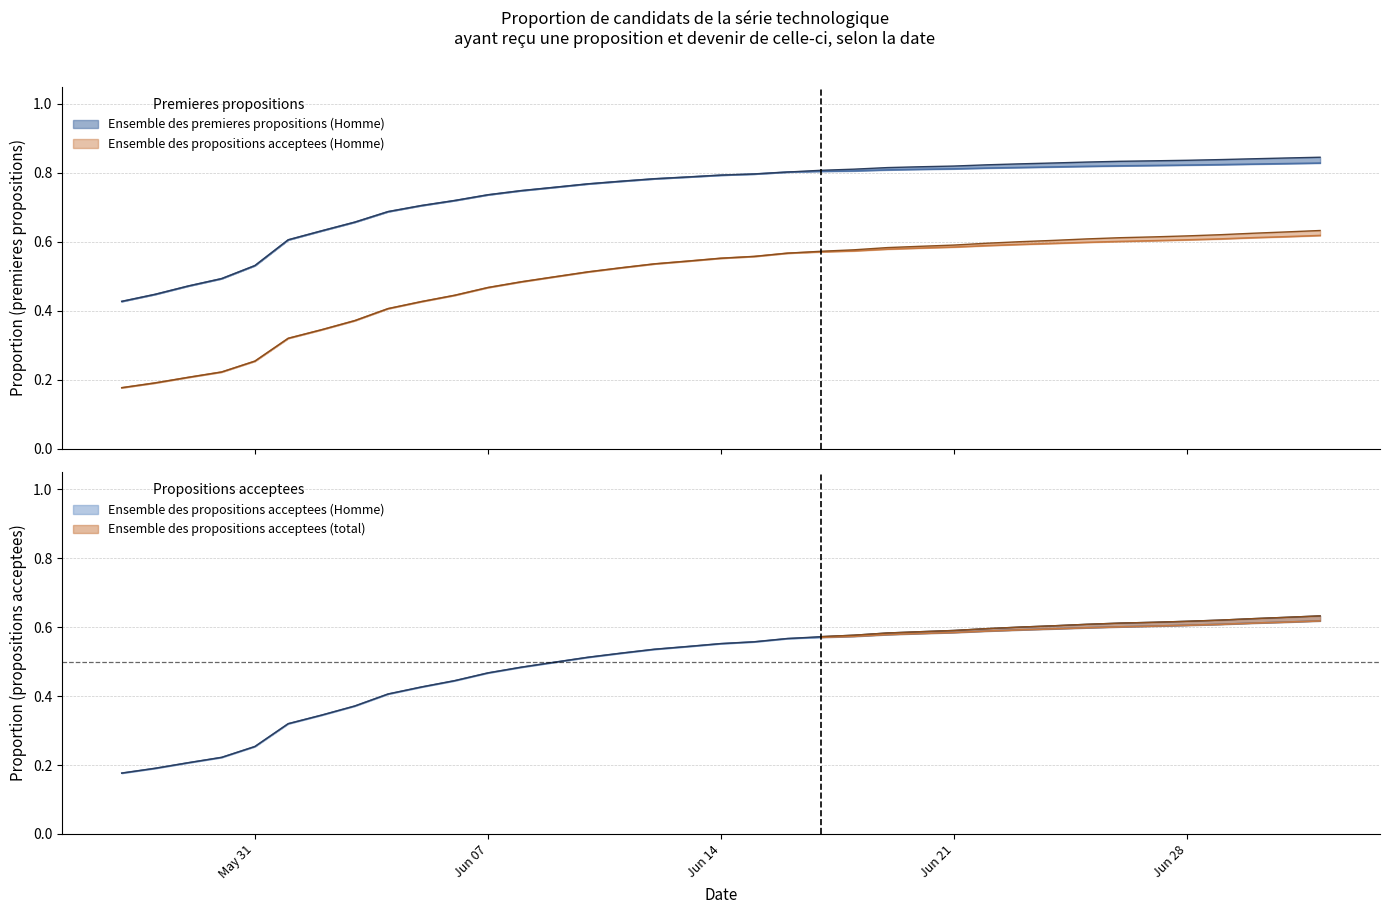

Does the chart display data point markers on the line(s)?

No